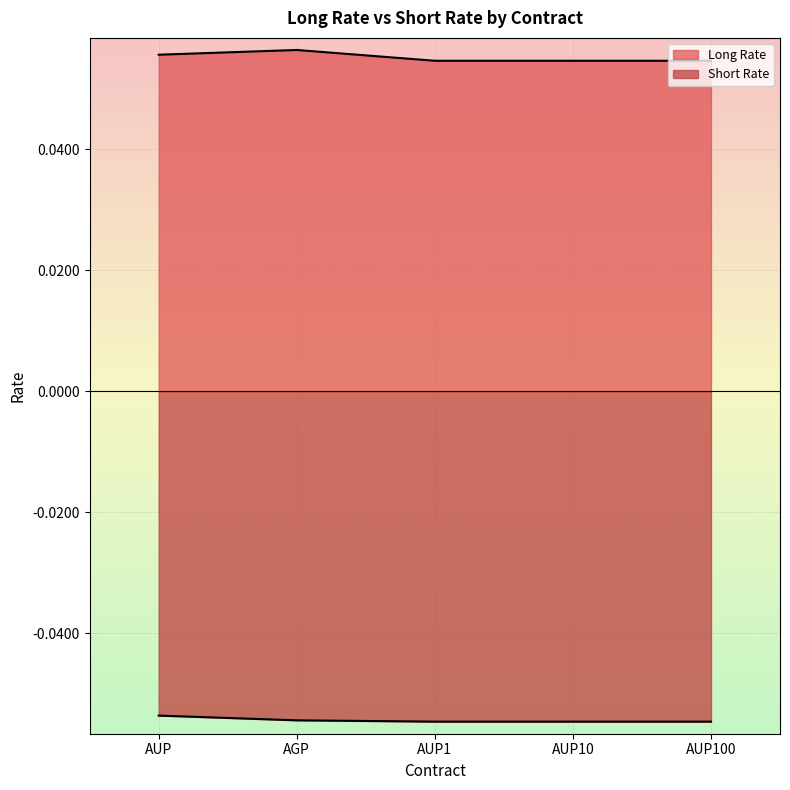

At which category is the sum across all series the highest?

AUP